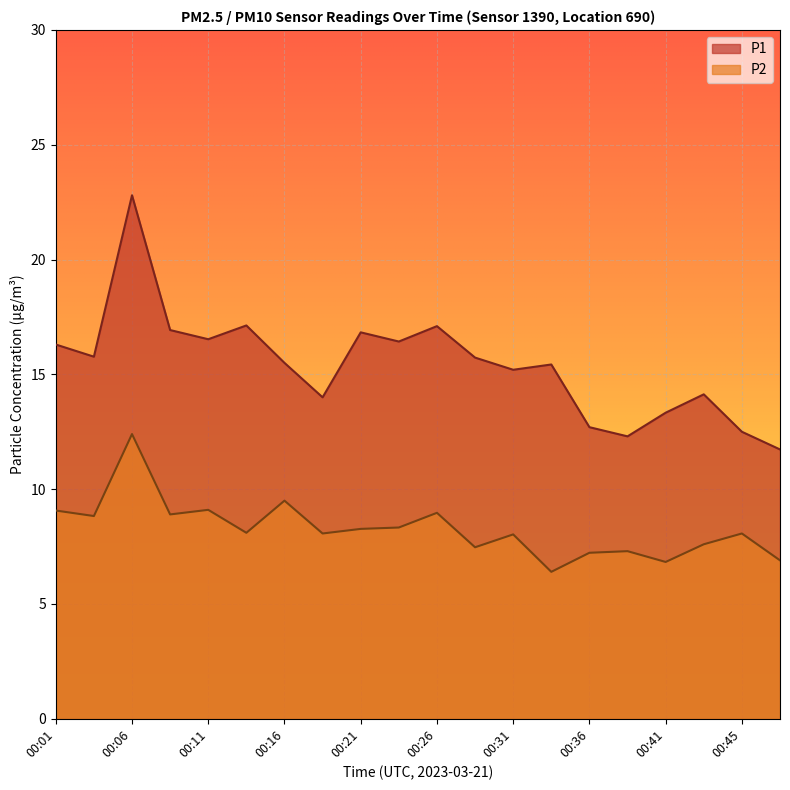

Reading left to right, list all the values displayed in this chart.

P1: 16.3	15.8	22.8	16.9	16.5	17.1	15.5	14.0	16.8	16.4	17.1	15.7	15.2	15.4	12.7	12.3	13.3	14.1	12.5	11.7
P2: 9.1	8.8	12.4	8.9	9.1	8.1	9.5	8.1	8.3	8.3	9.0	7.5	8.0	6.4	7.2	7.3	6.8	7.6	8.1	6.9